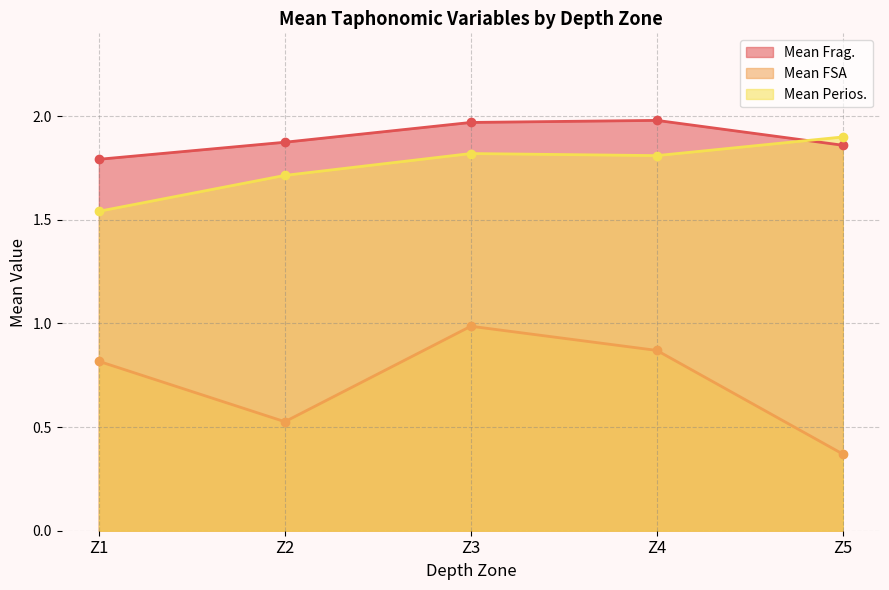

Where is Mean FSA nearest to the value 0?

Z5